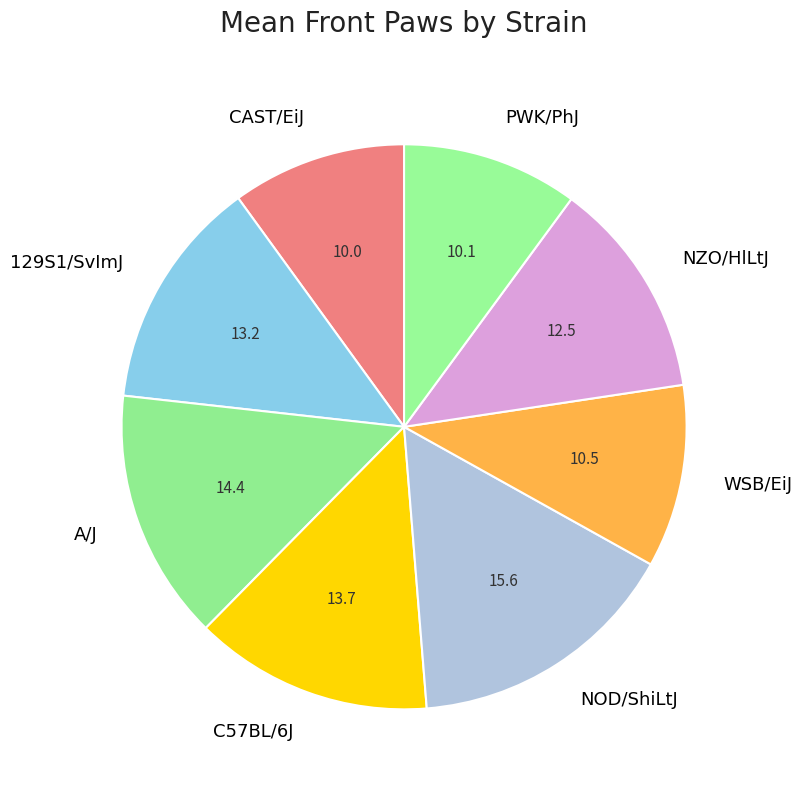

The 129S1/SvImJ slice represents 1% of the pie. True or false?

False